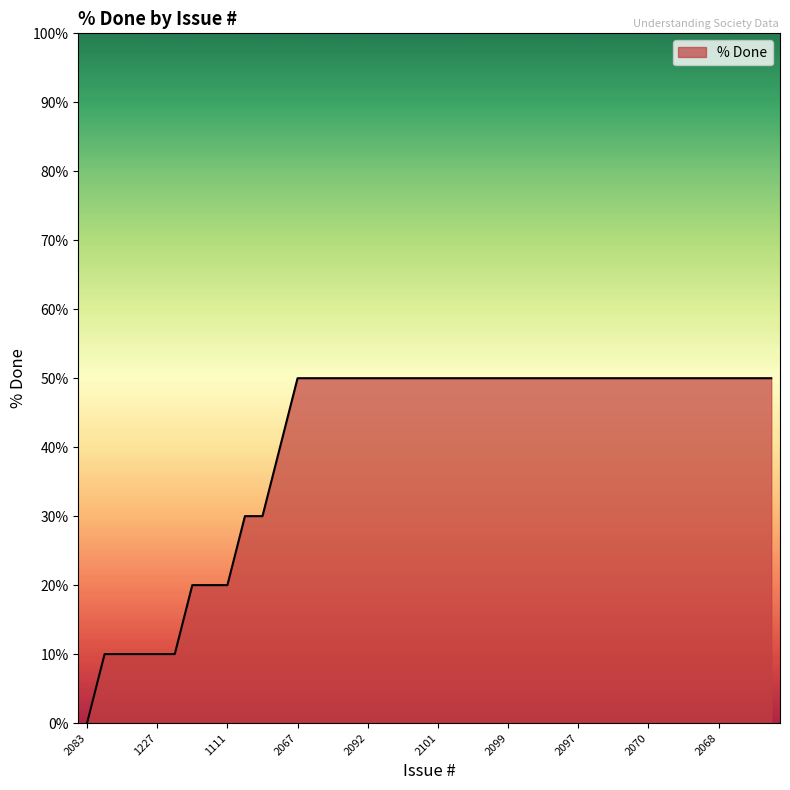

What is the difference between the maximum and minimum values?

50